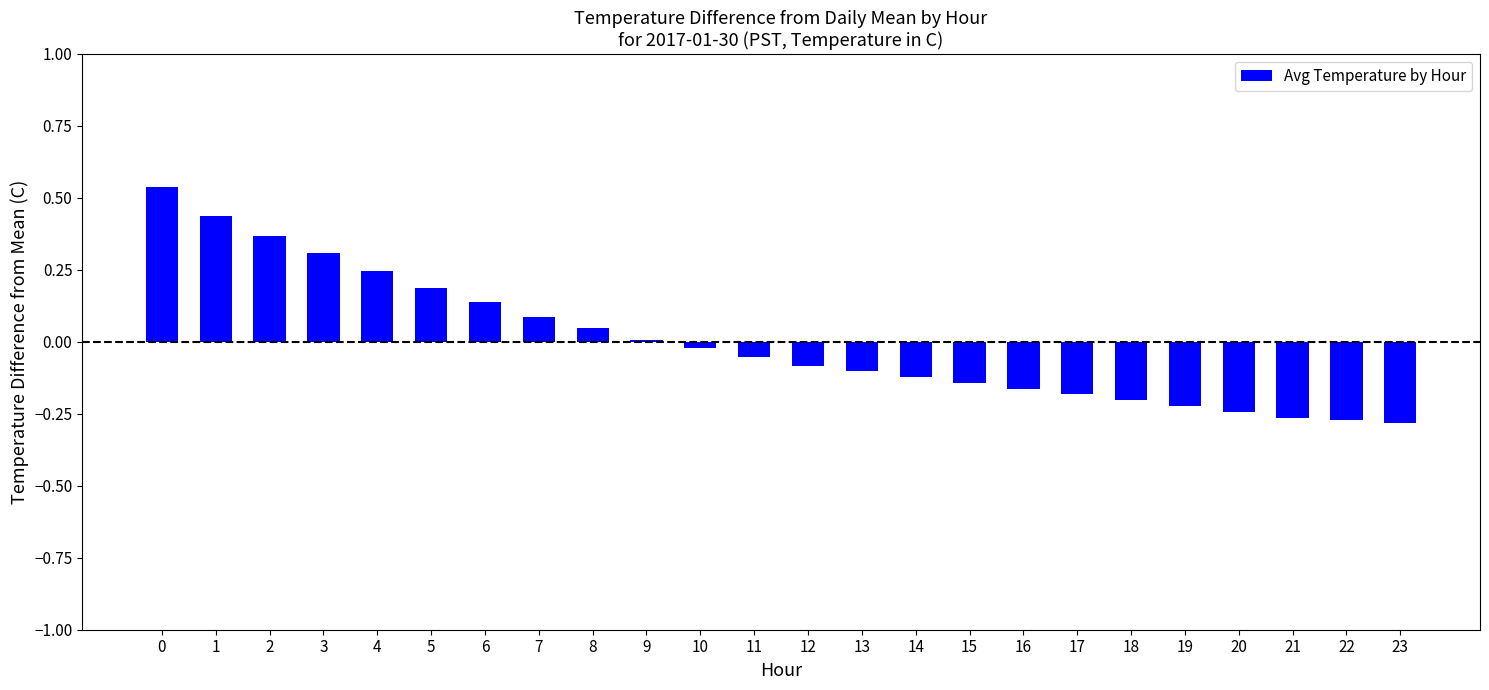

The value at 19 is -0.2. True or false?

True